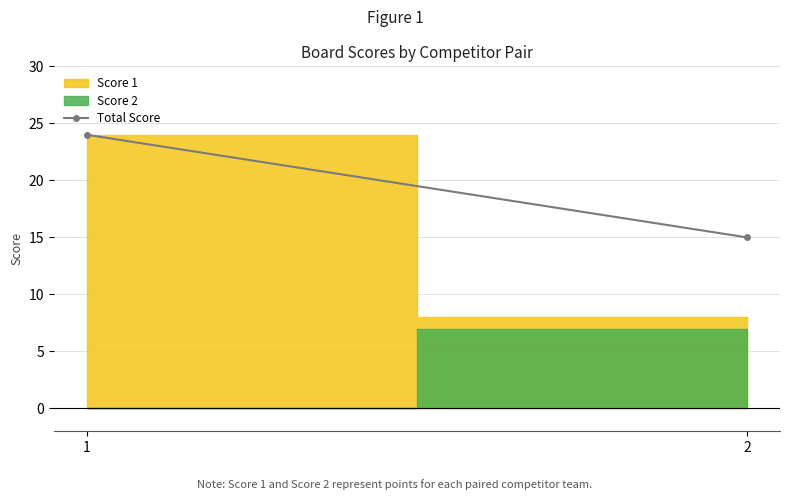

What is the difference between the maximum and minimum values?

9